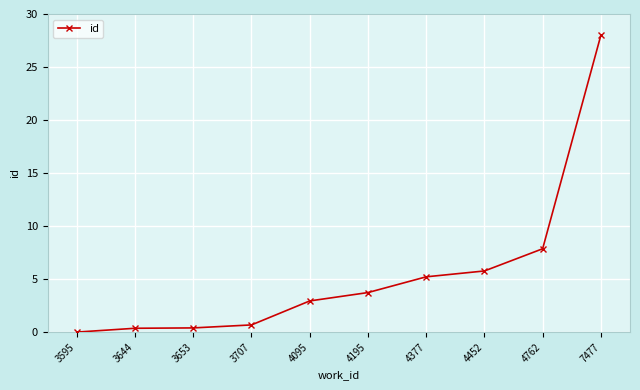

What is the sum of the values at 3644 and 4195?

4.1